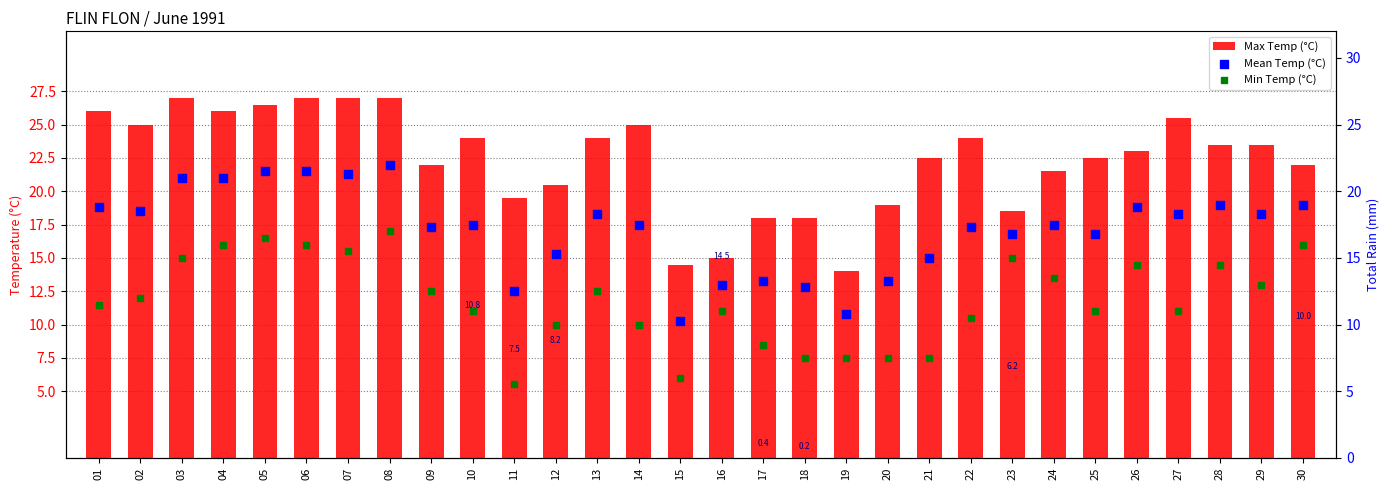

At which category is the sum across all series the highest?

08